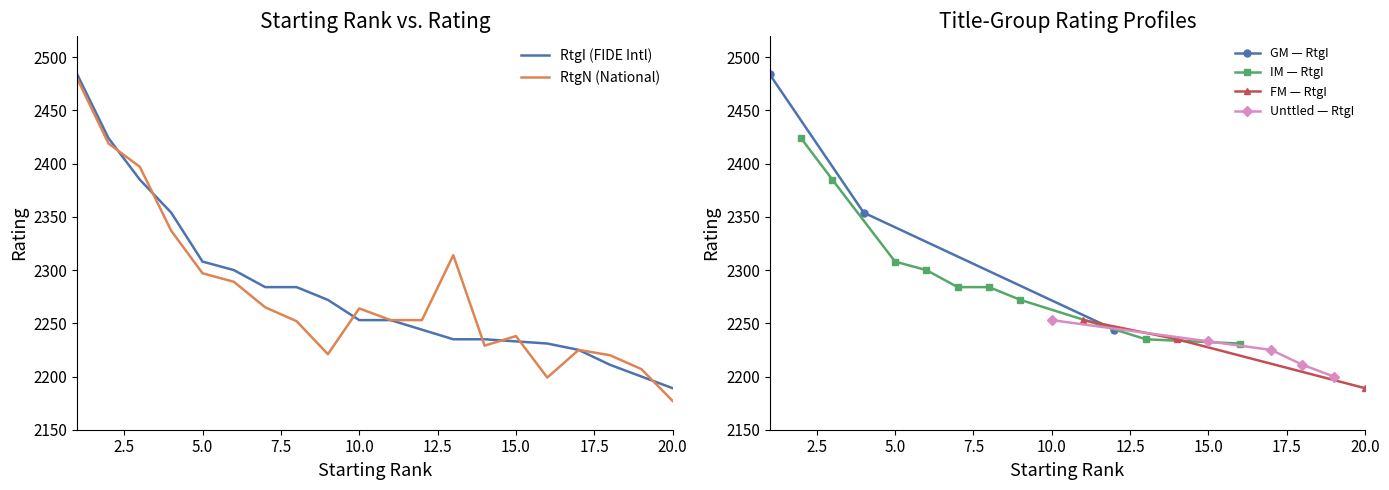

How many values in the RtgN series exceed 2253?

9